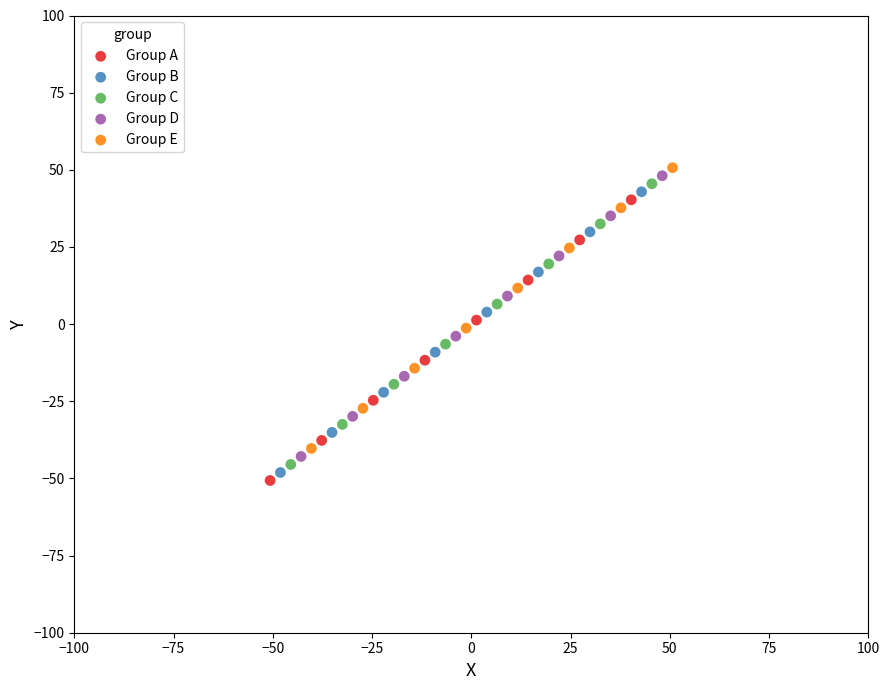

Which series contains the lowest Y value?

Group A